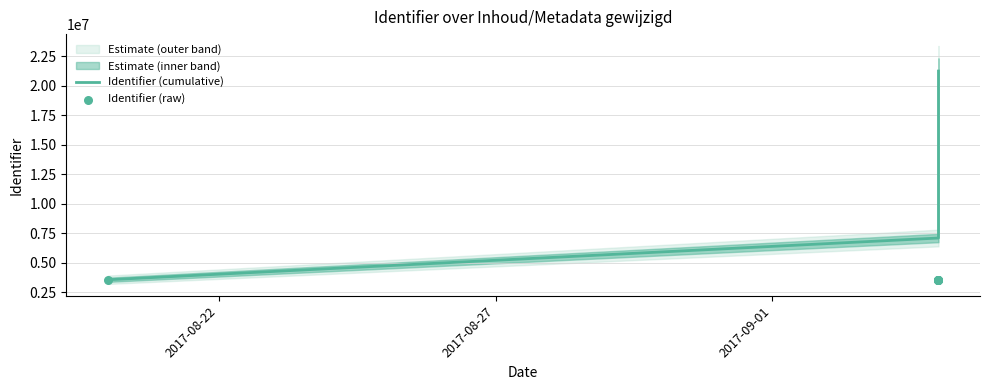

At how many categories does at least one series exceed 5540814?

5